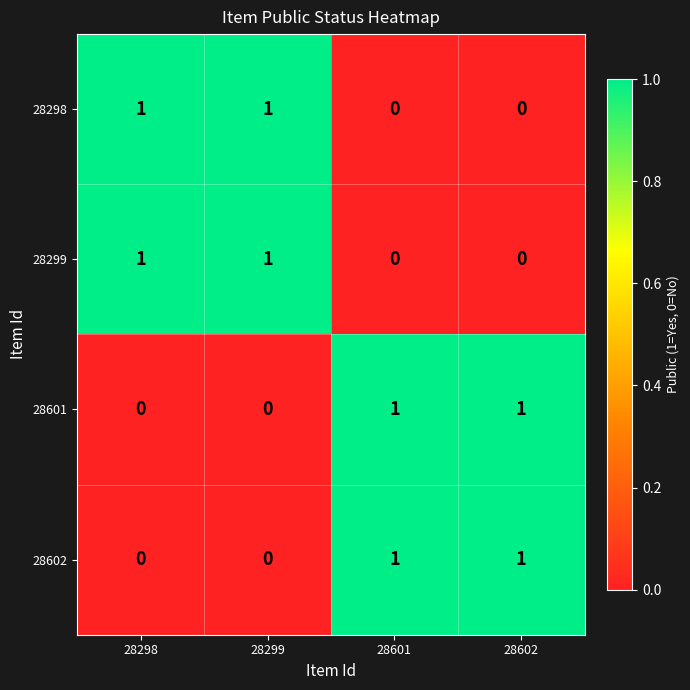

How many 28299 values are between 0 and 1?

4